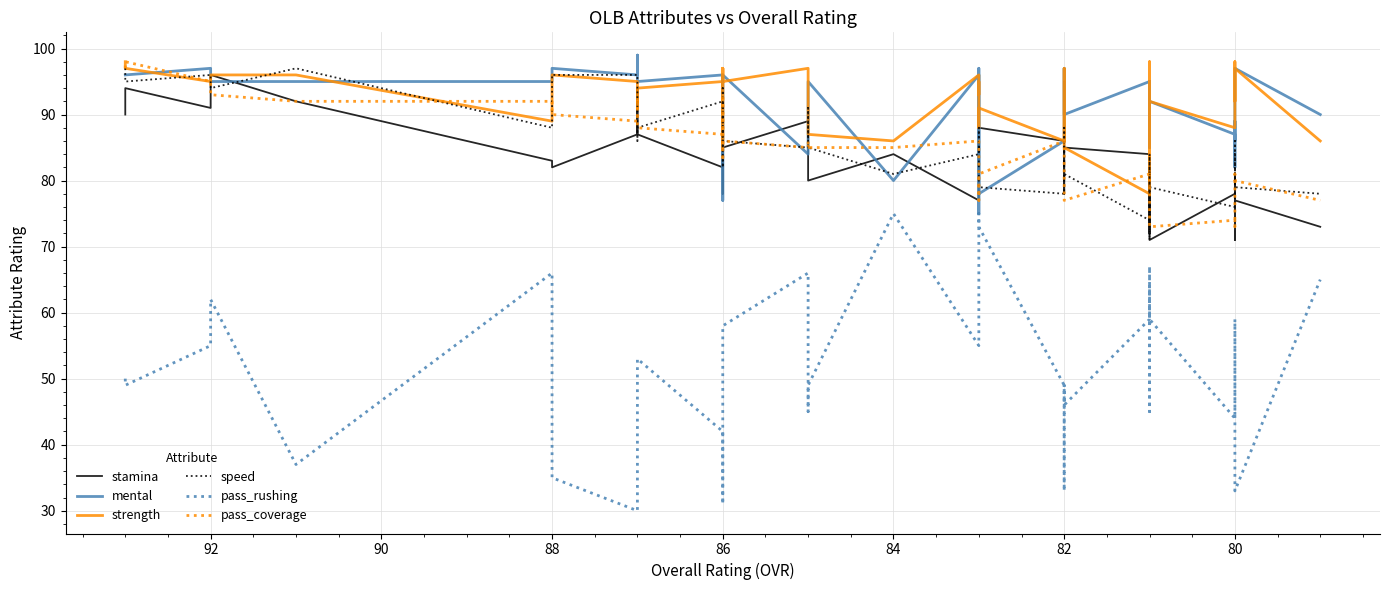

True or false: stamina has more than 1 interior local peaks.

True